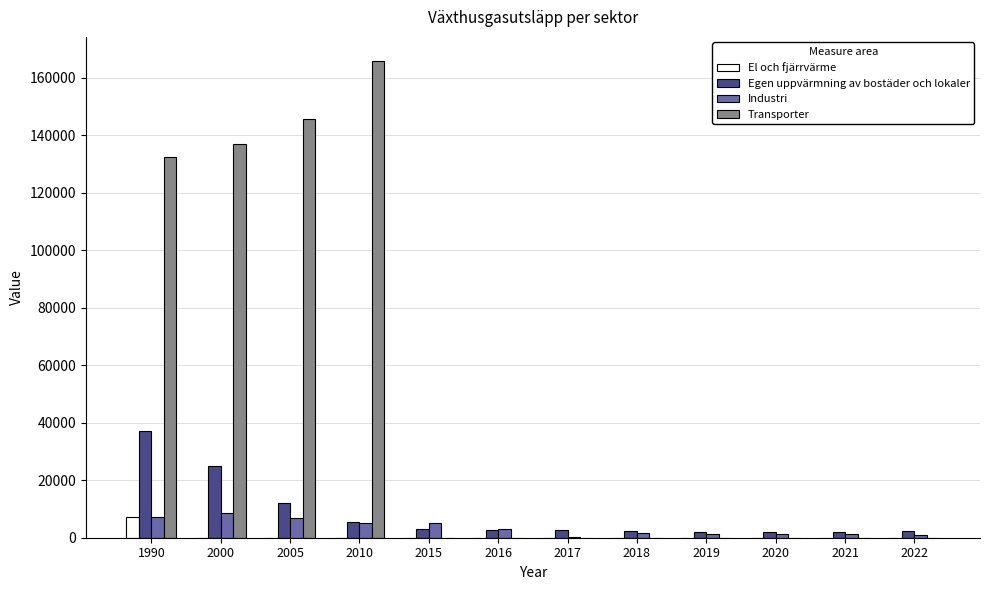

What is the sum of the Industri values at 1990 and 2015?

12455.9